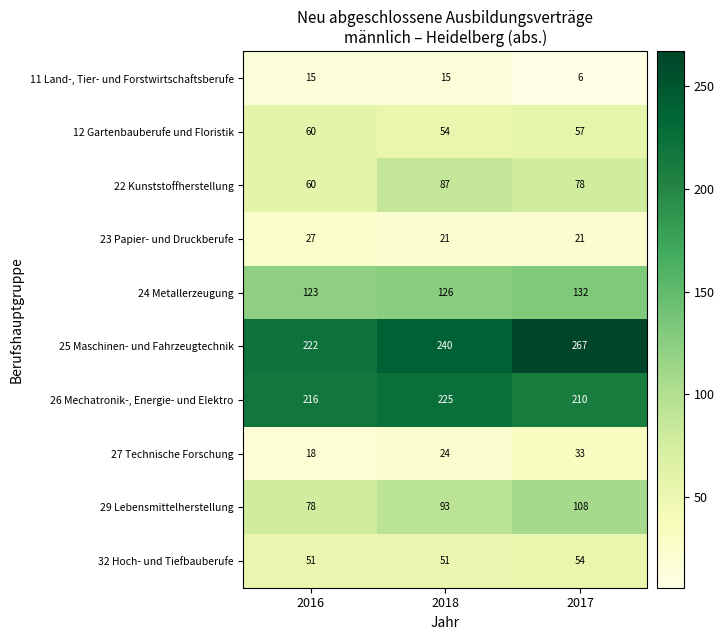

Reading left to right, extract all data points from this chart.

11 Land-, Tier- und Forstwirtschaftsberufe: 2016=15	2018=15	2017=6
12 Gartenbauberufe und Floristik: 2016=60	2018=54	2017=57
22 Kunststoffherstellung: 2016=60	2018=87	2017=78
23 Papier- und Druckberufe: 2016=27	2018=21	2017=21
24 Metallerzeugung: 2016=123	2018=126	2017=132
25 Maschinen- und Fahrzeugtechnik: 2016=222	2018=240	2017=267
26 Mechatronik-, Energie- und Elektro: 2016=216	2018=225	2017=210
27 Technische Forschung: 2016=18	2018=24	2017=33
29 Lebensmittelherstellung: 2016=78	2018=93	2017=108
32 Hoch- und Tiefbauberufe: 2016=51	2018=51	2017=54